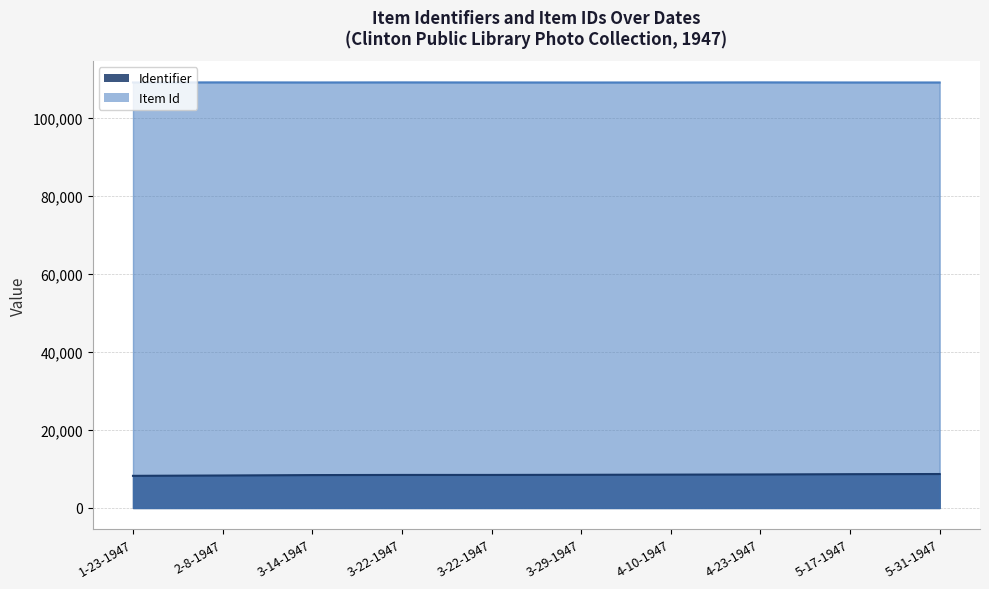

What is the value of the Identifier point at the 10th from the left?

8515